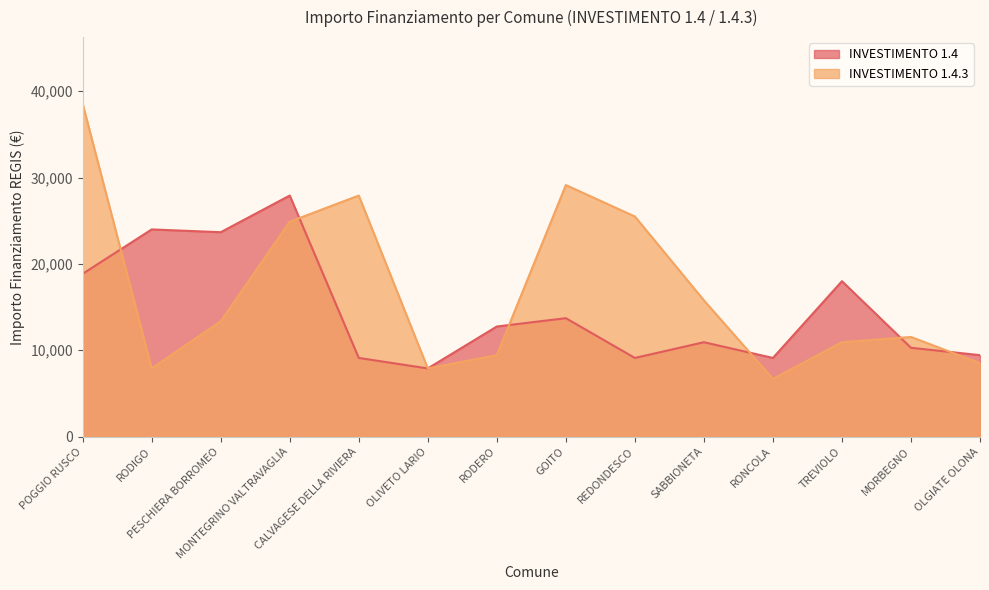

Read the INVESTIMENTO 1.4.3 value at CALVAGESE DELLA RIVIERA.

27922